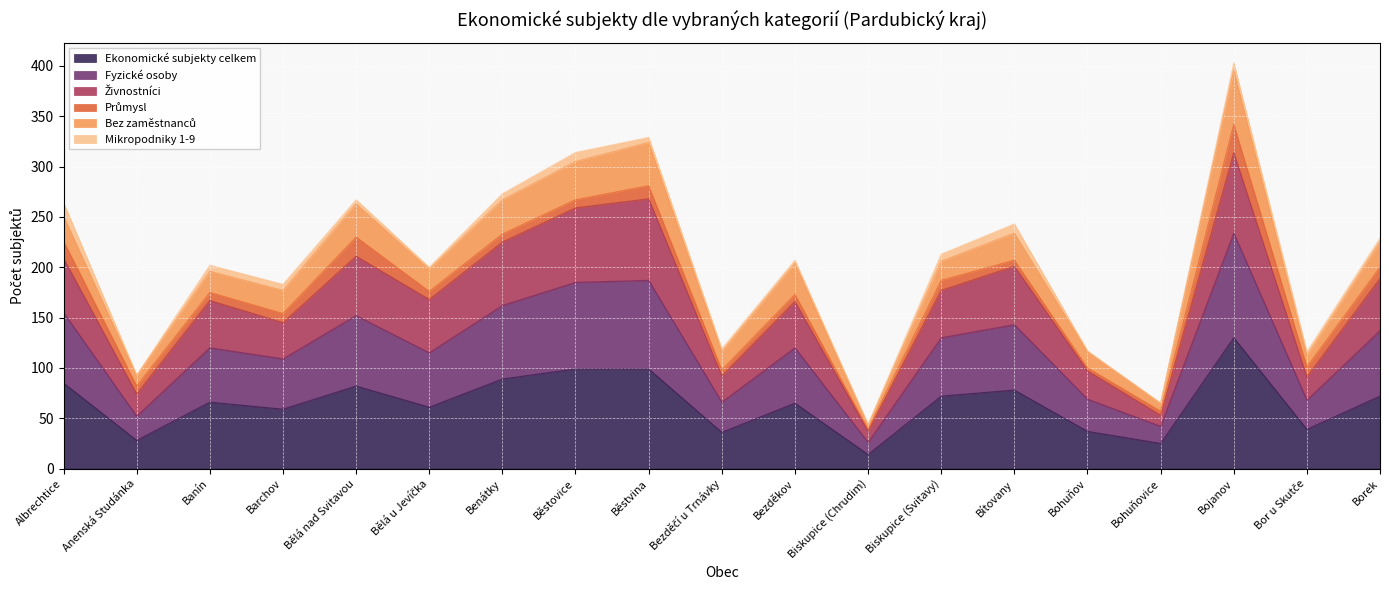

At which category is the sum across all series the highest?

Bojanov